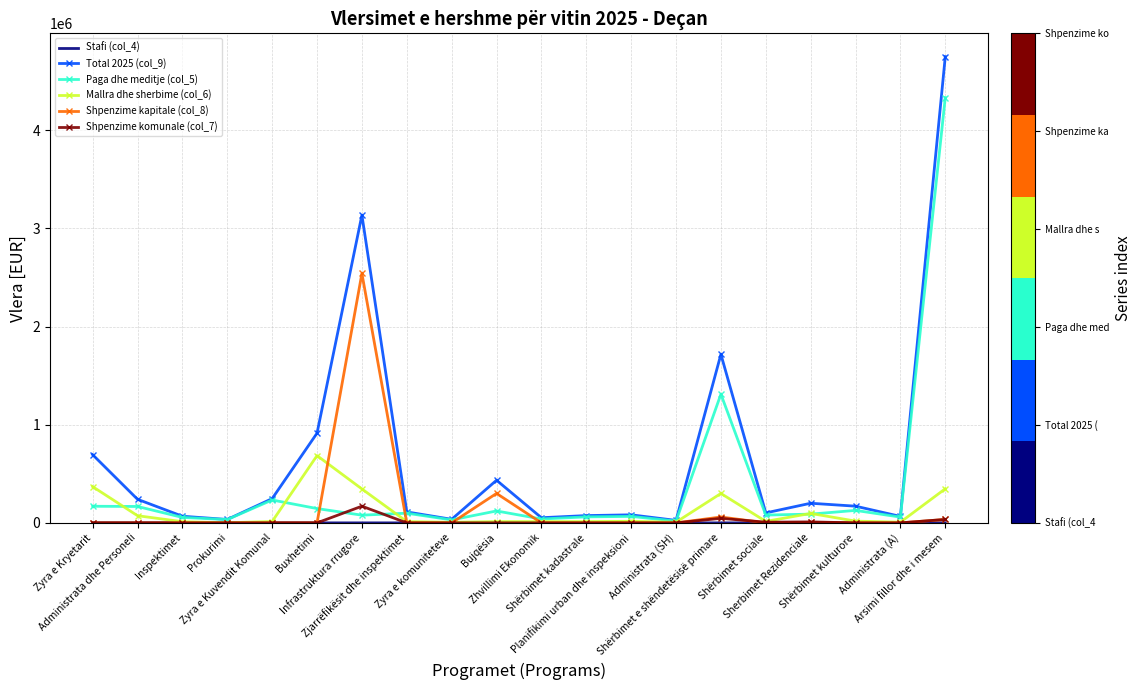

Which series has the widest spread of values?

Total 2025 (col_9)